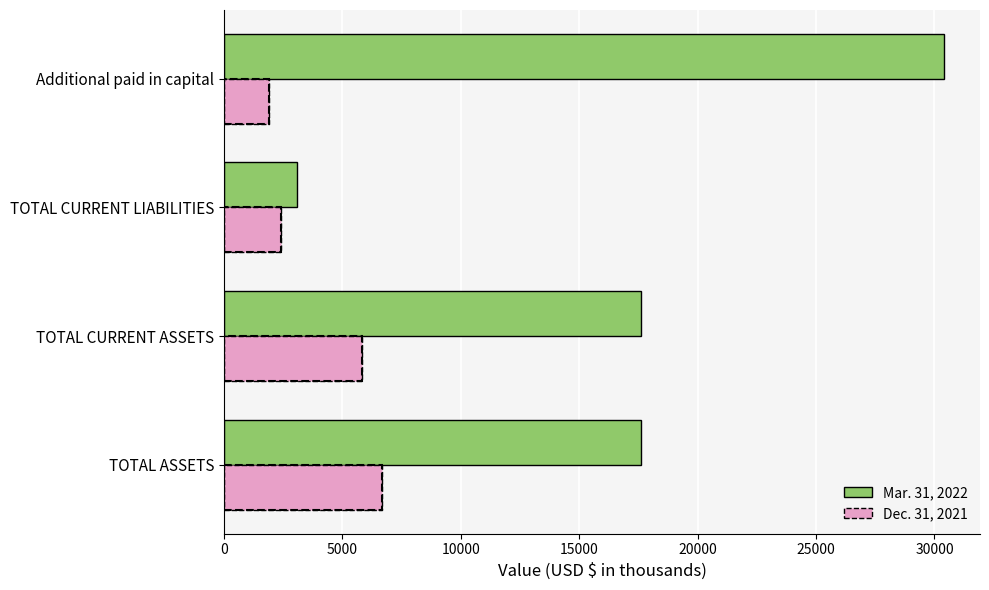

The value of Dec. 31, 2021 at Additional paid in capital is 1892. True or false?

True